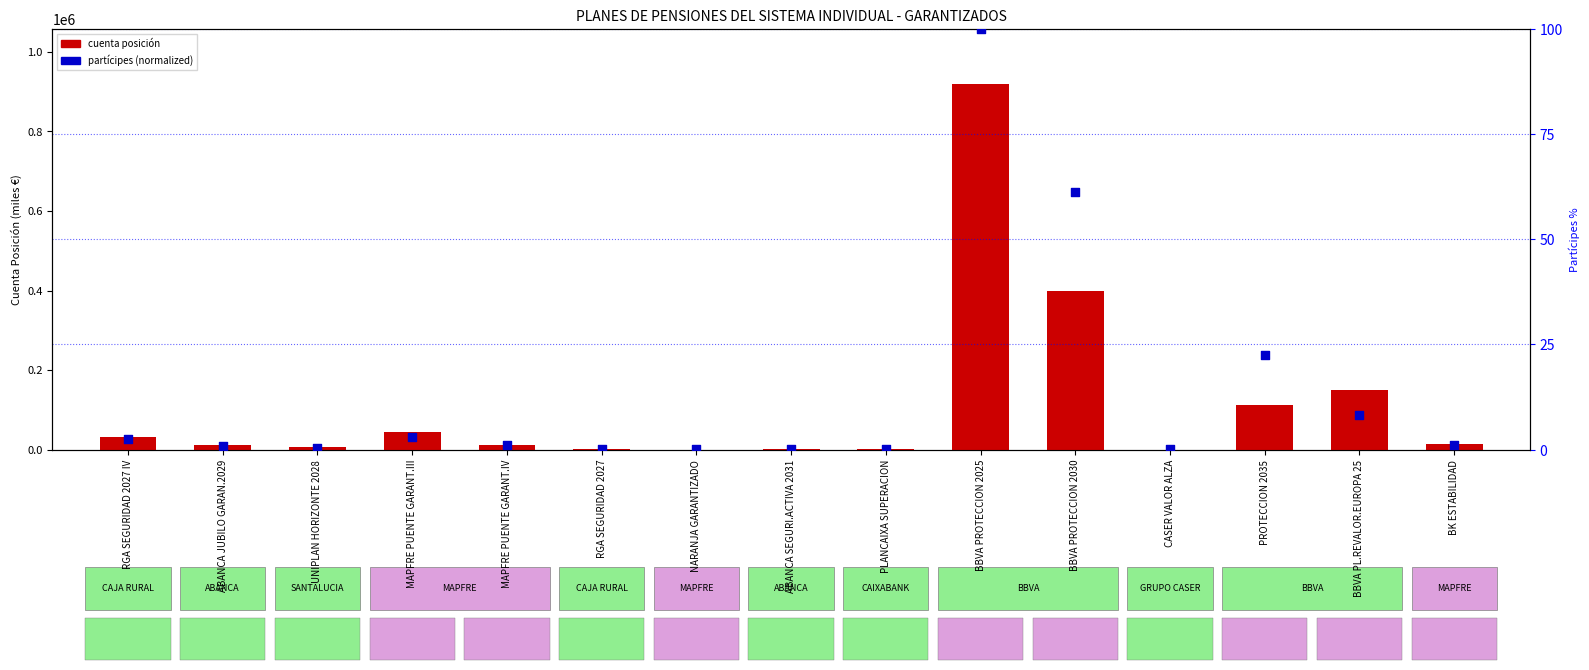

What are all the series names shown in the legend?

cuenta posición, partícipes (normalized)